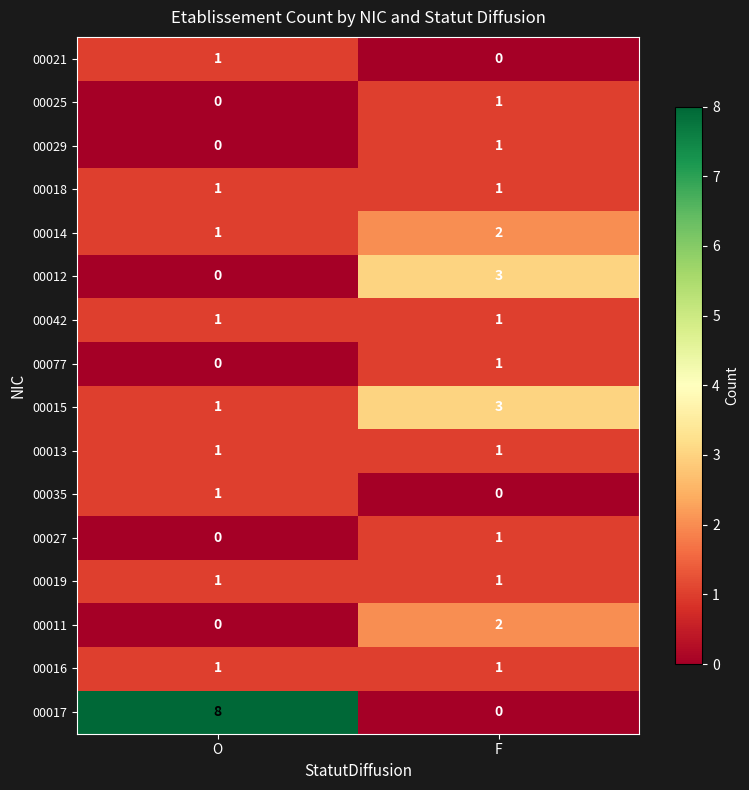

What is the greatest value displayed?

8